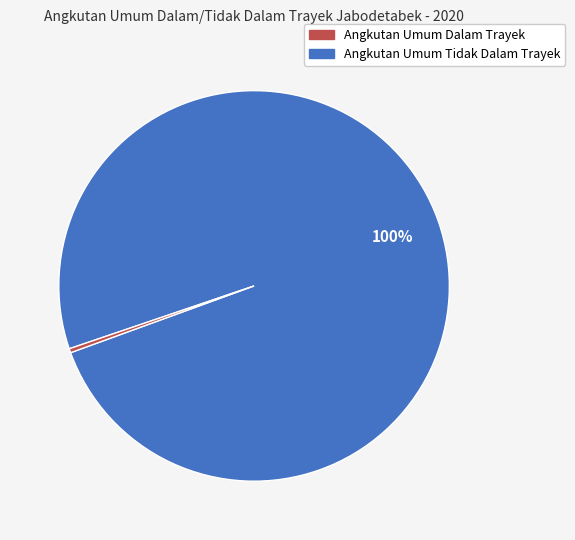

Is there any slice that represents more than half of the pie?

Yes